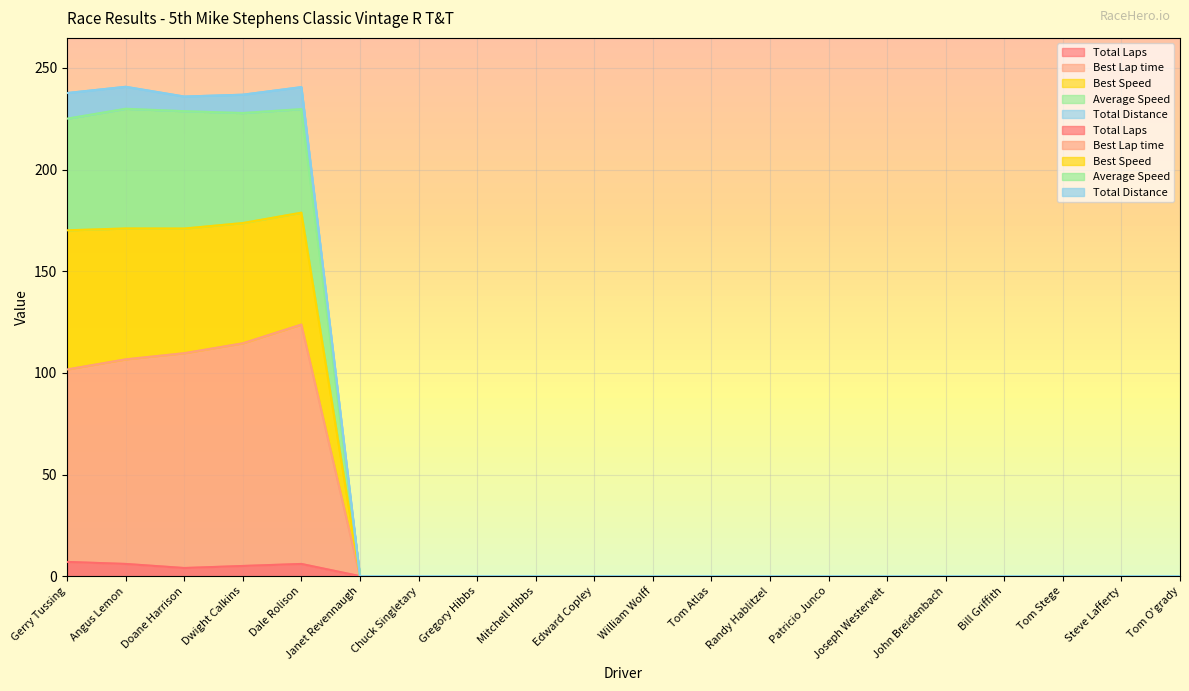

What is the average value of the Total Laps series?

1.4